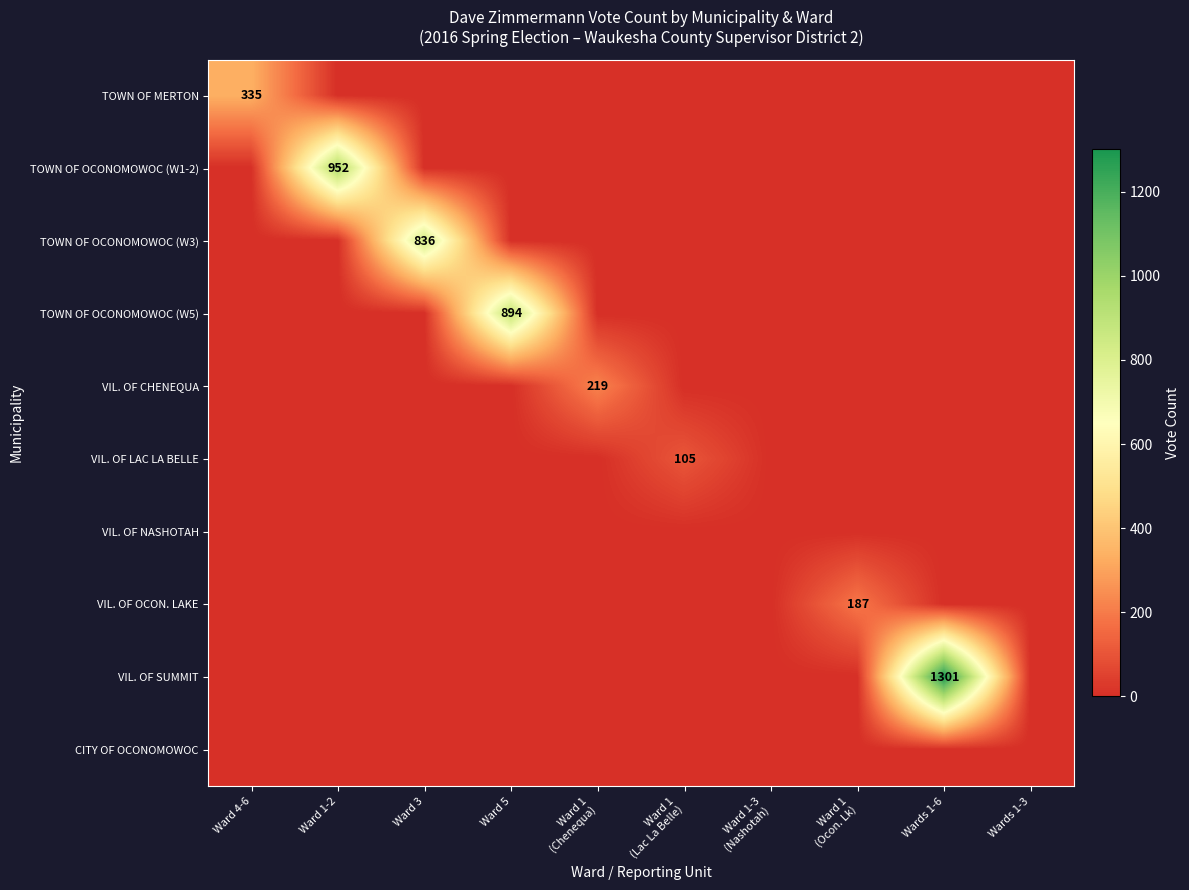

At which label is VIL. OF SUMMIT closest to 650?

Ward 4-6